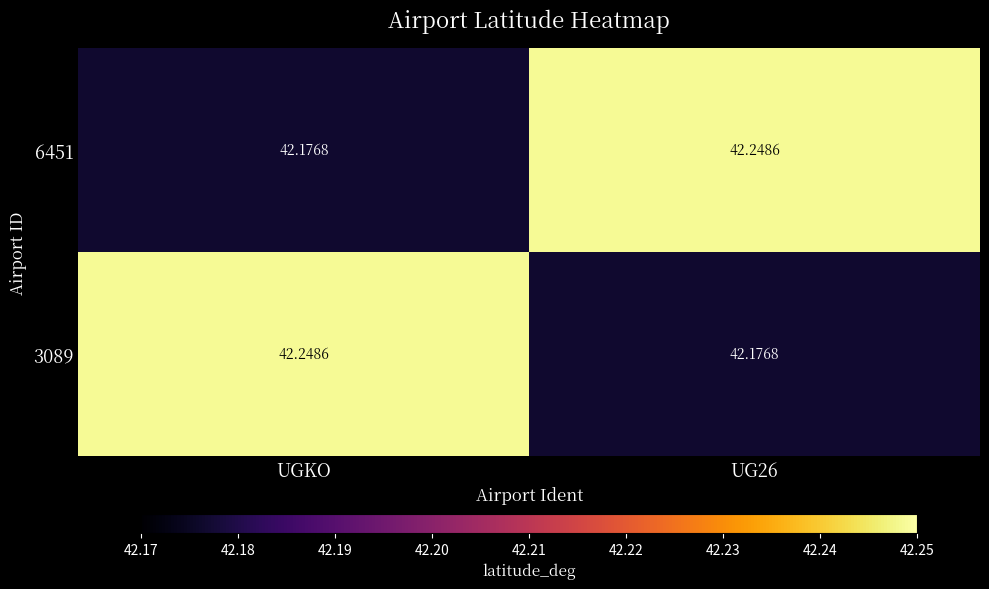

Is the value of 3089 at UG26 greater than the value of 6451 at UG26?

No